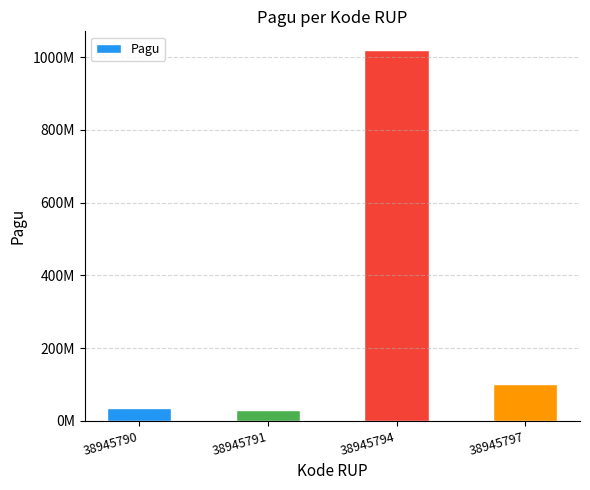

Reading left to right, extract all data points from this chart.

38945790=36000000	38945791=30000000	38945794=1020000000	38945797=100000000